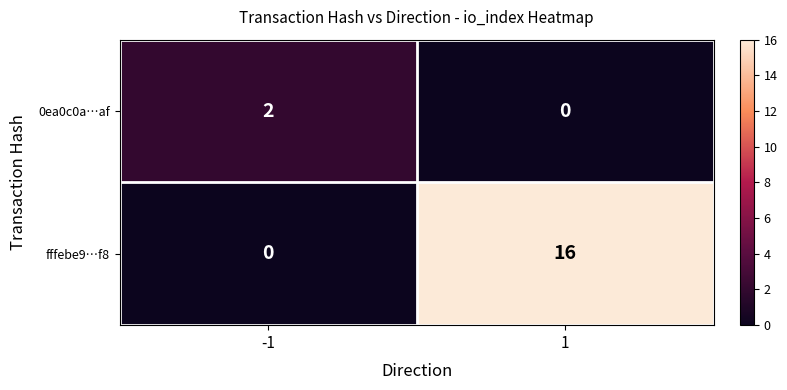

Reading left to right, list all the values displayed in this chart.

0ea0c0a…af: 2	0
fffebe9…f8: 0	16